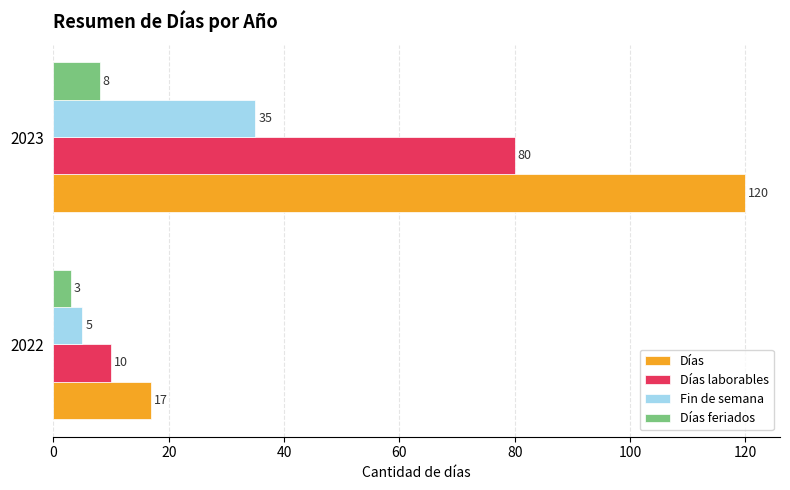

What is the greatest value displayed?

120